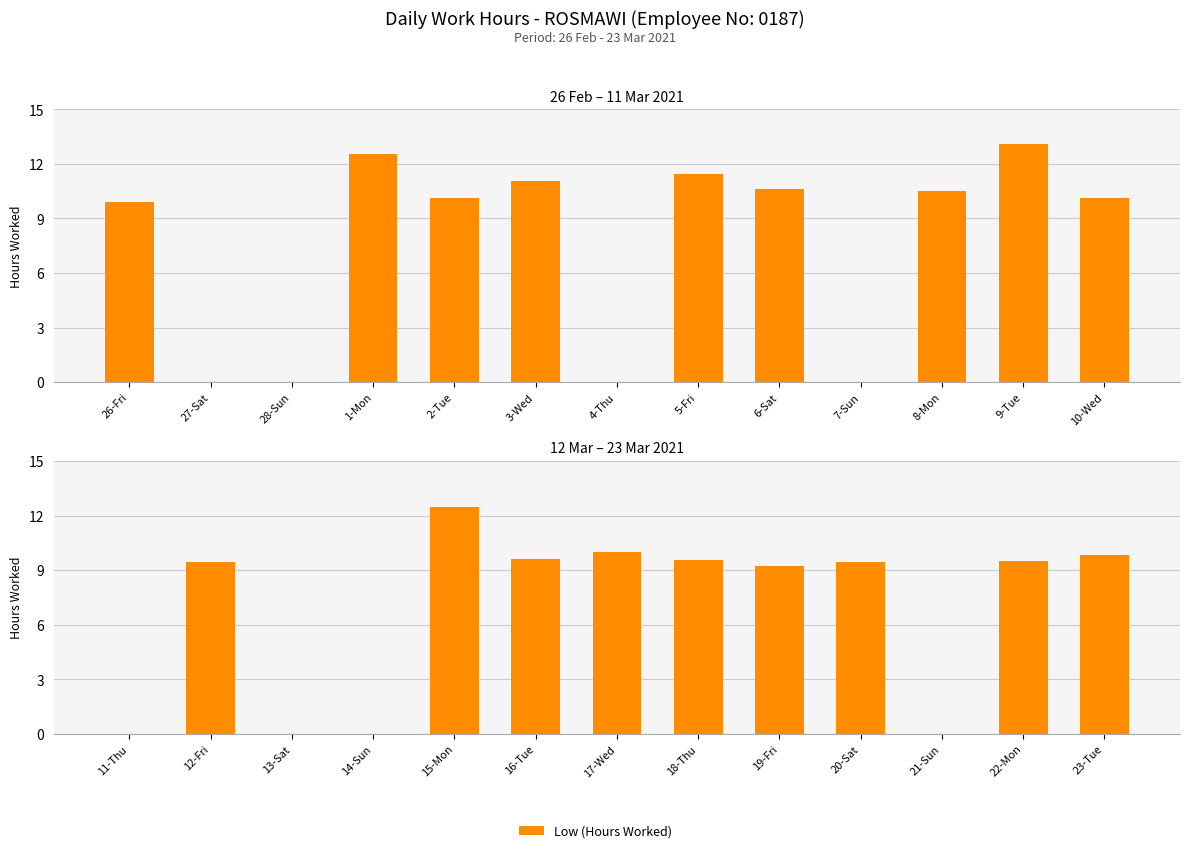

What is the label of the 11th bar from the left?

21-Sun